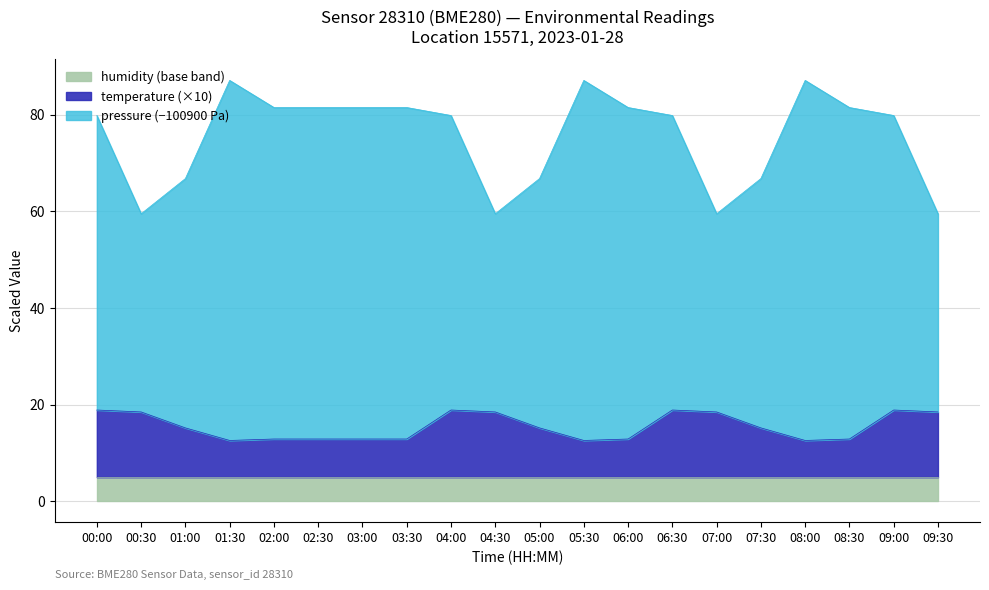

What are all the series names shown in the legend?

humidity (base band), temperature (×10), pressure (−100900 Pa)